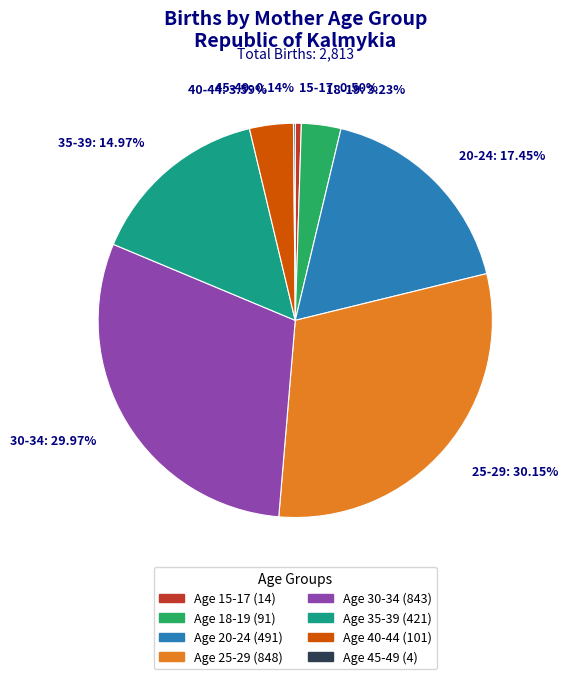

Is there a majority slice in this chart?

No